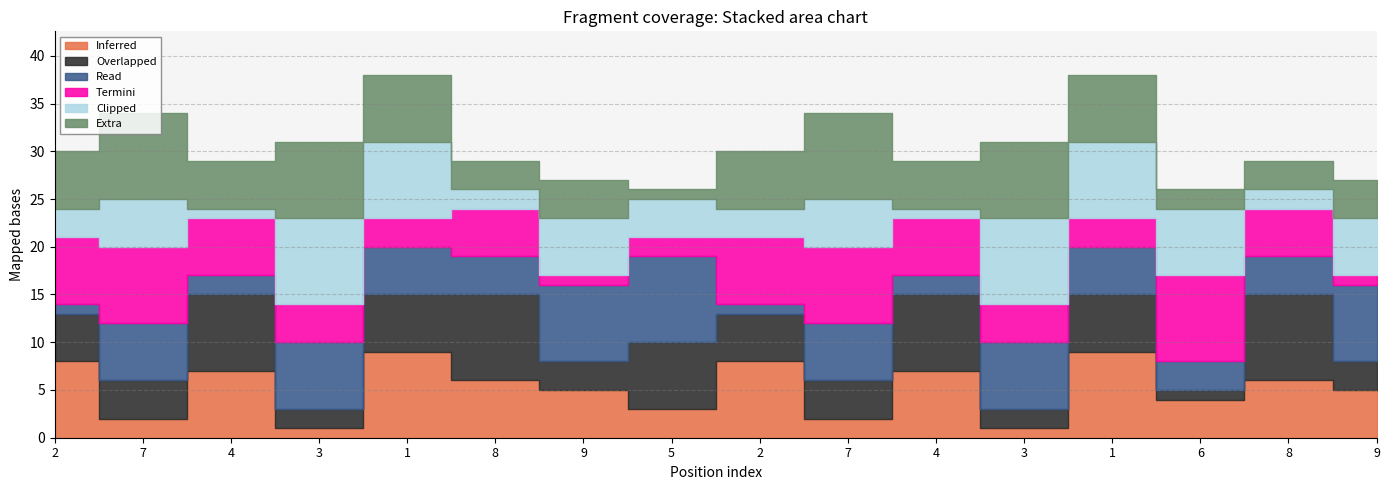

Count the col_5 values in the range 3 to 7.

10